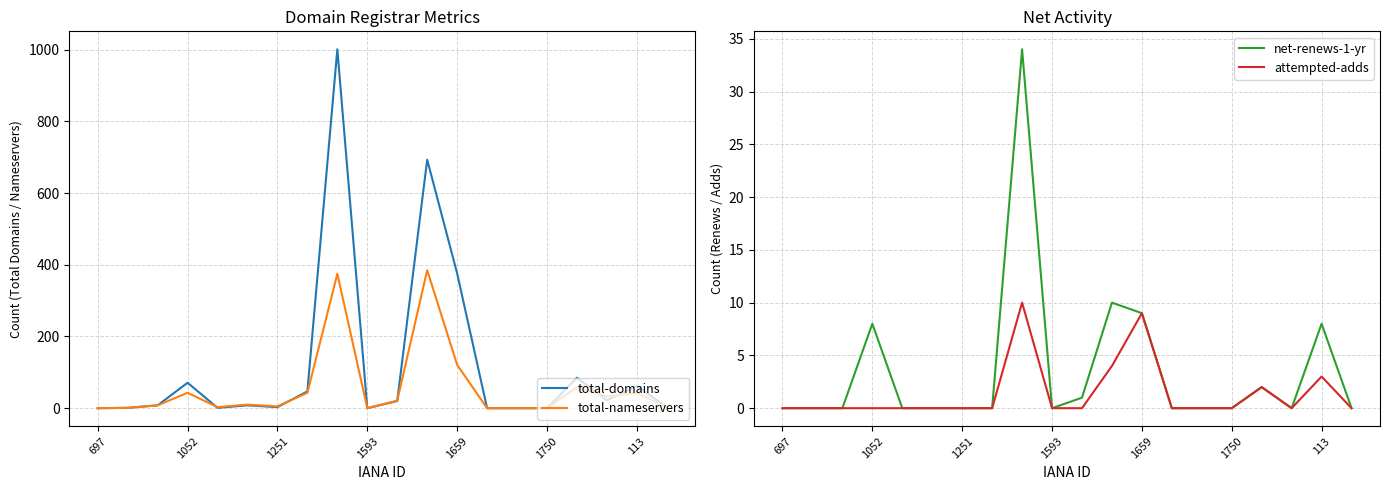

How many lines are shown in the chart?

4